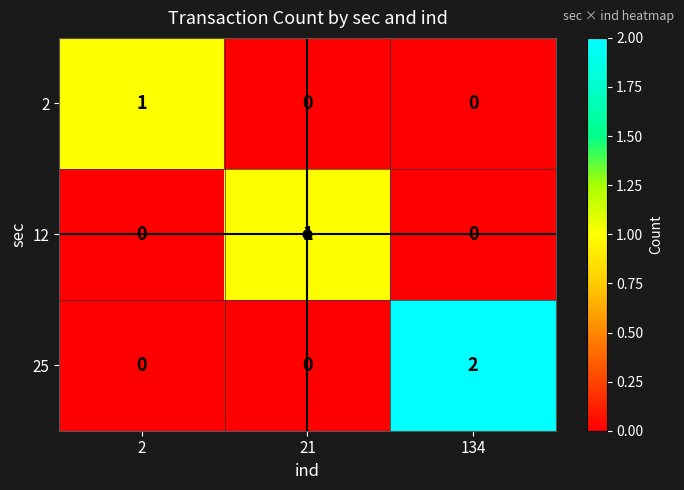

Which series has the largest range (max minus min)?

25